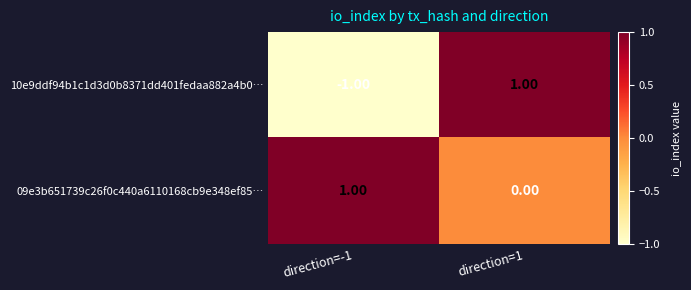

Which series has the largest total across all categories?

09e3b651739c26f0c440a6110168cb9e348ef85…